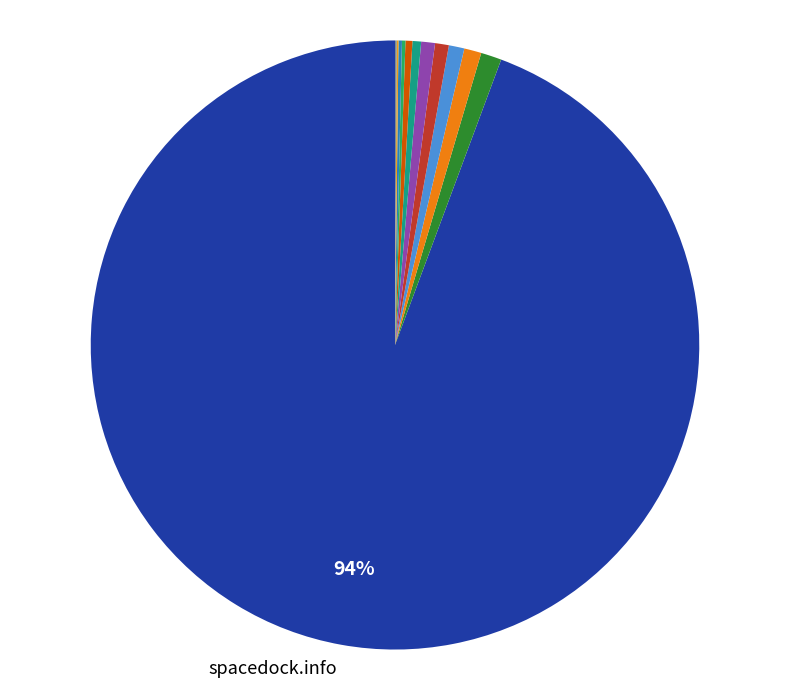

What is the smallest slice in the pie chart?

www.google.com.tr